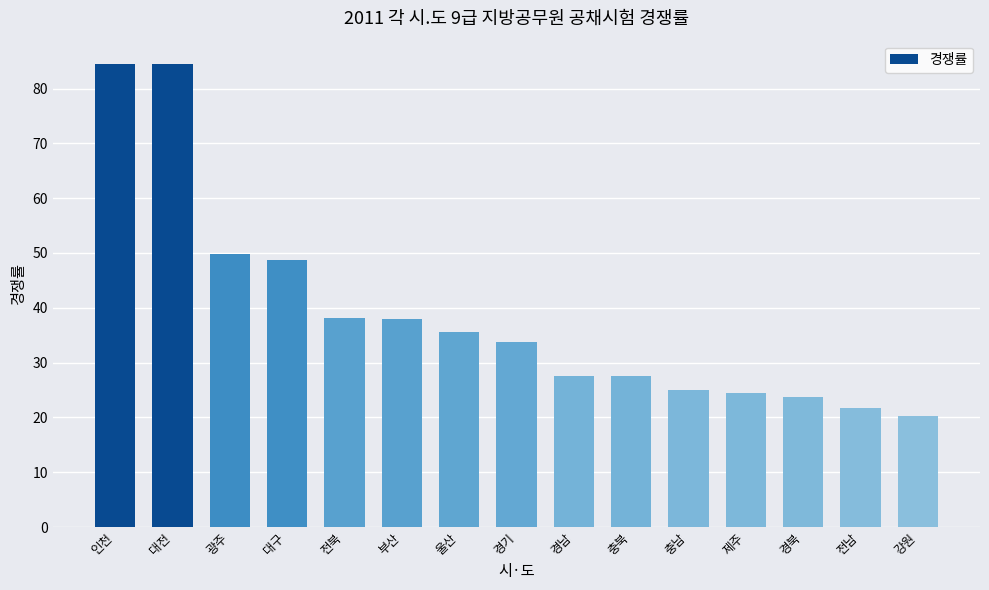

Where is the data nearest to the value 52?

광주